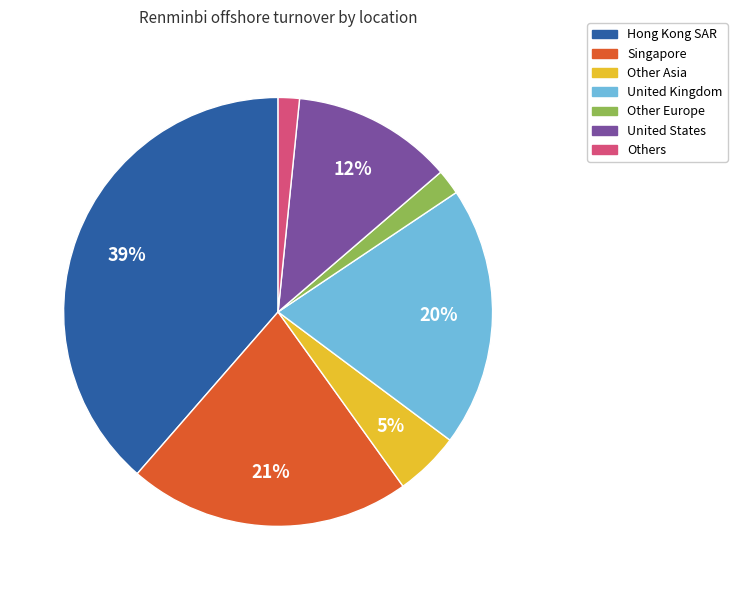

Between Hong Kong SAR and Other Asia, which is larger?

Hong Kong SAR